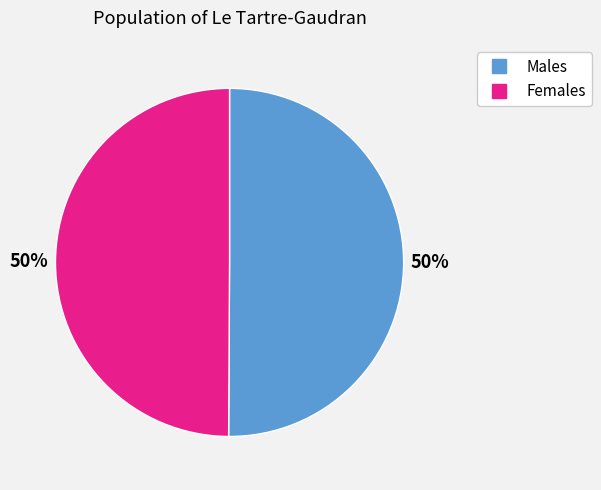

To the nearest percent, what is the average slice percentage?

50%